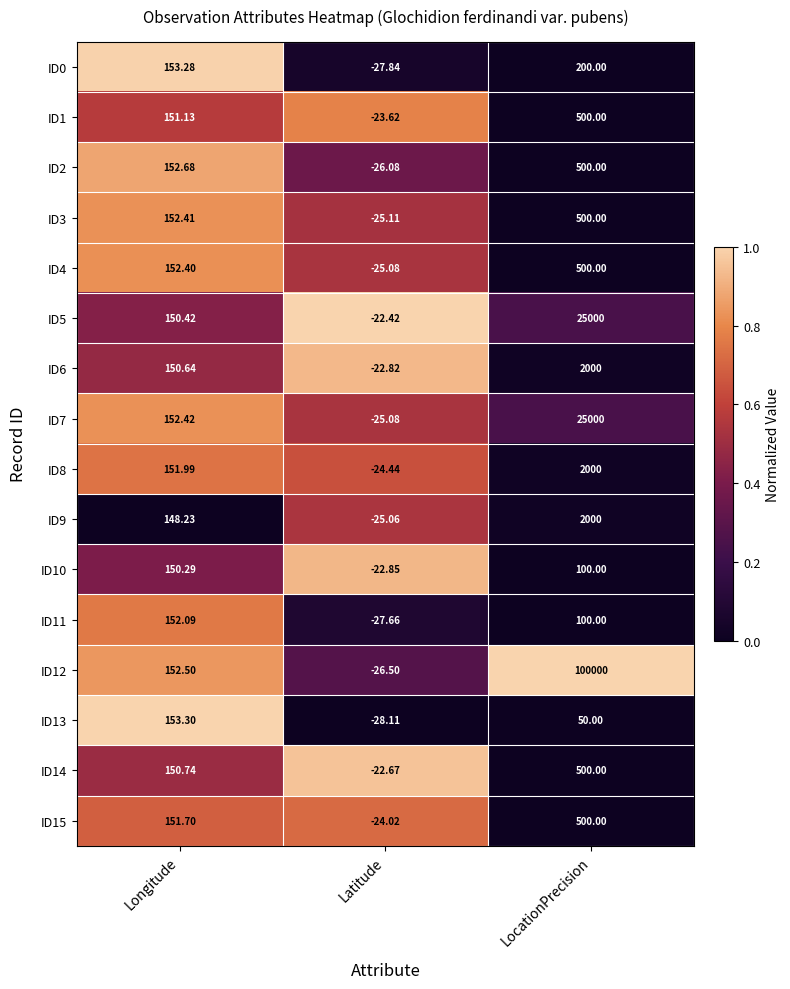

At which category does the chart reach its minimum across all series?

Latitude